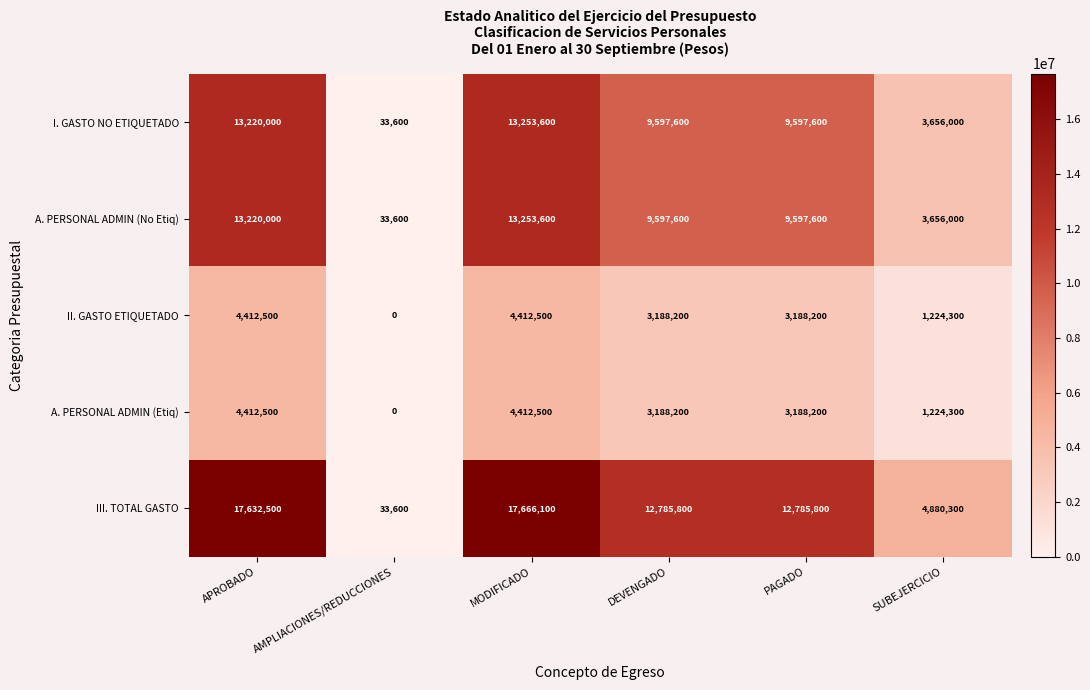

What is the total value across all series at AMPLIACIONES/REDUCCIONES?

100800